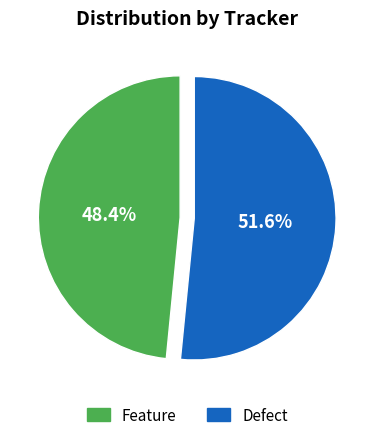

Which category has the smallest portion of the pie?

Feature